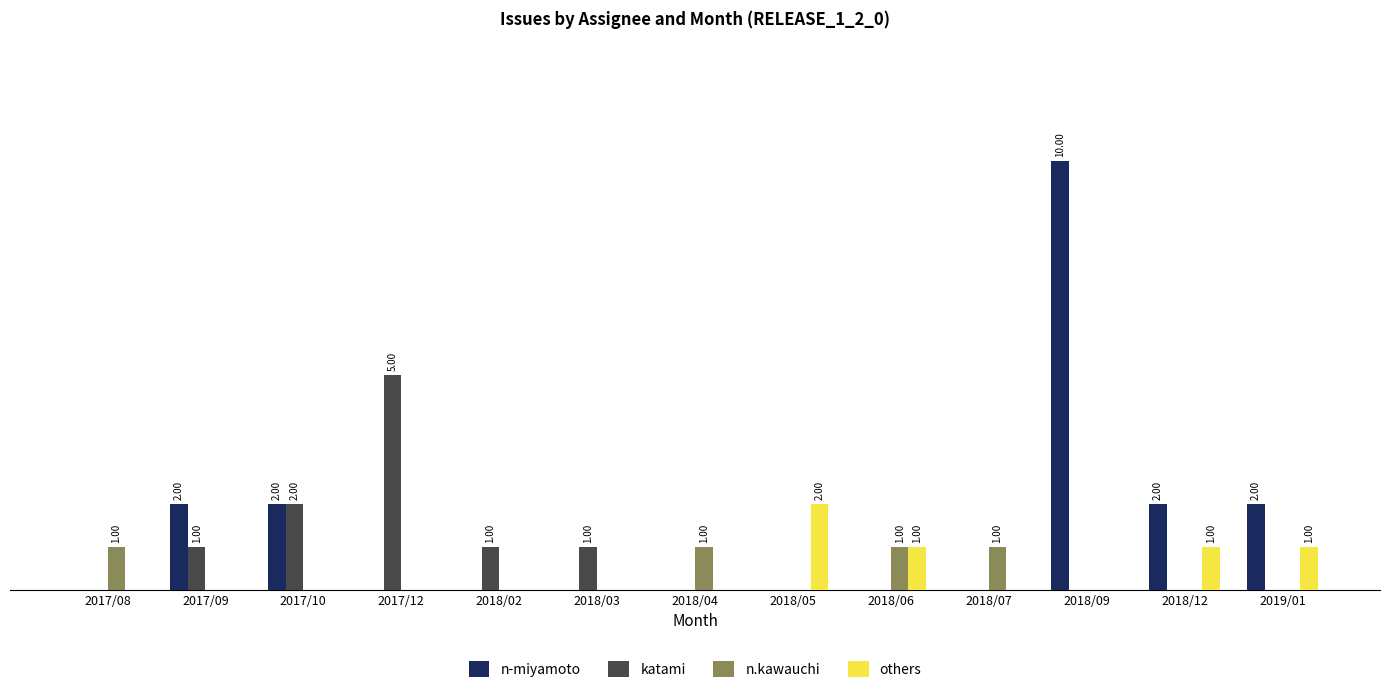

Which series changed the most between 2018/02 and 2019/01?

n-miyamoto